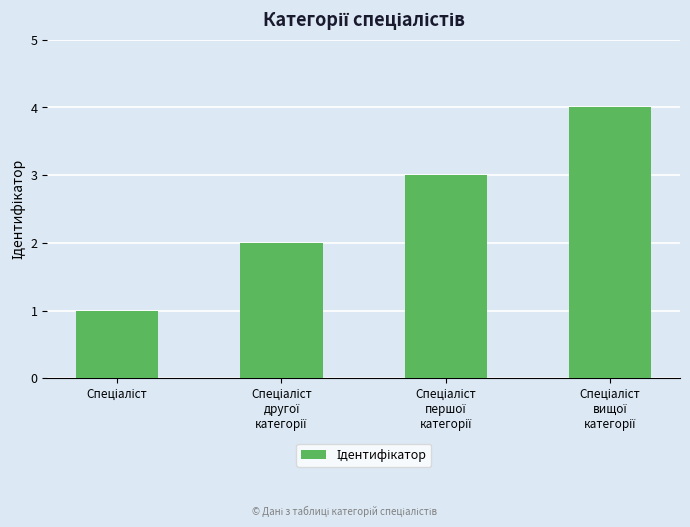

What is the sum of all values?

10